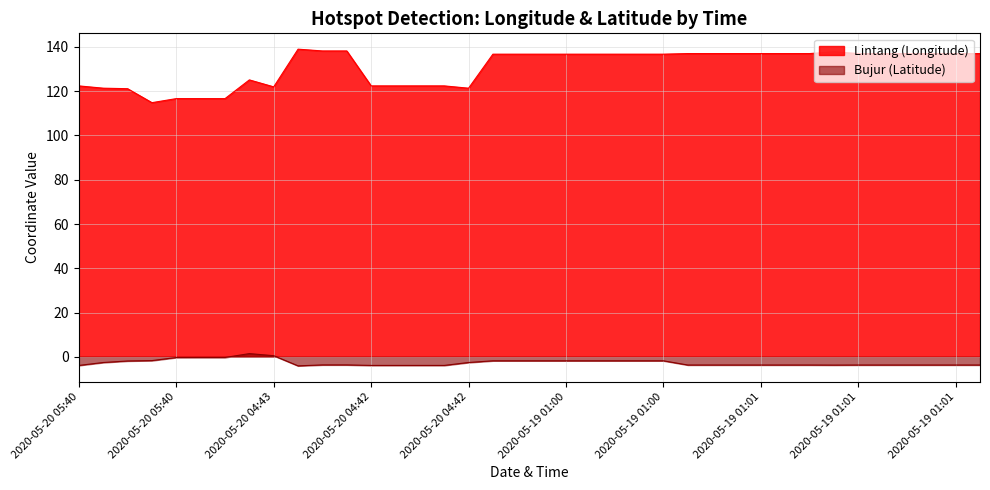

True or false: Bujur and Lintang intersect in this chart.

False